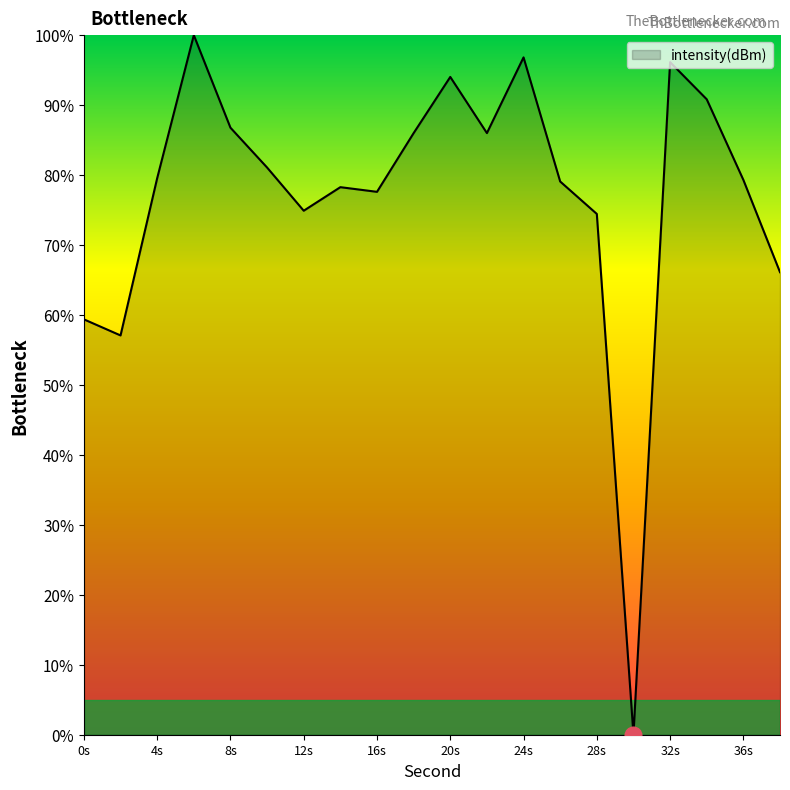

What is the maximum value shown in the chart?

100.0